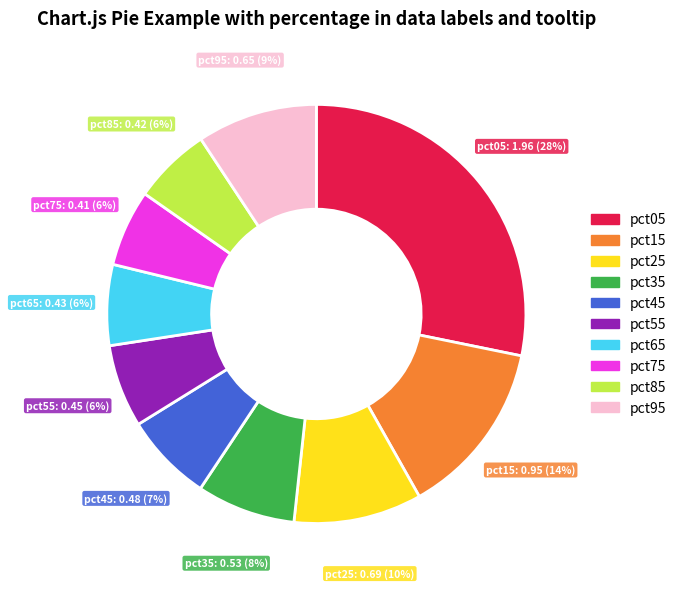

How many segments does this pie chart have?

10